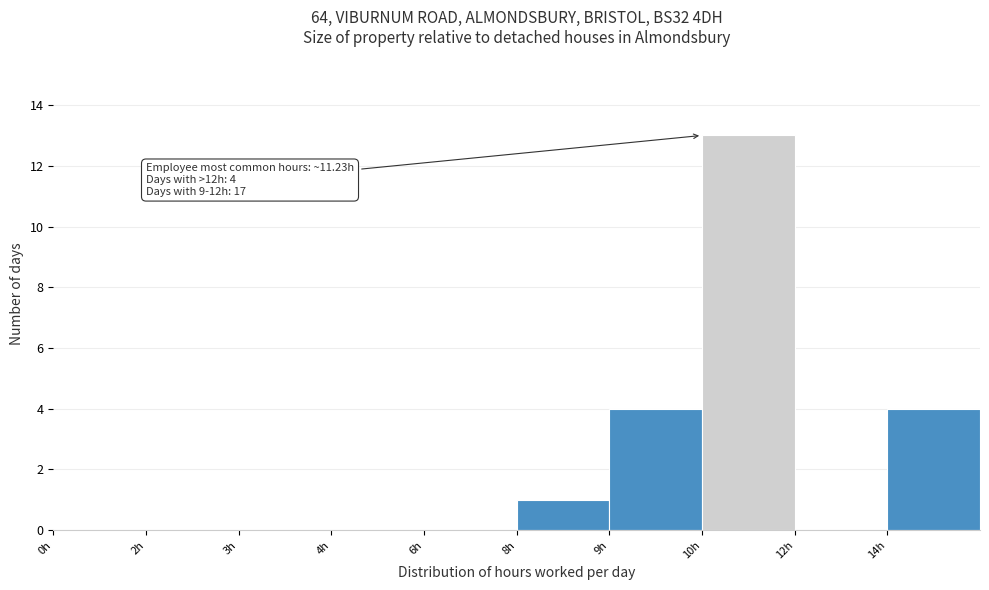

Reading right to left, extract all data points from this chart.

14h=4	12h=0	10h=13	9h=4	8h=1	6h=0	4h=0	3h=0	2h=0	0h=0